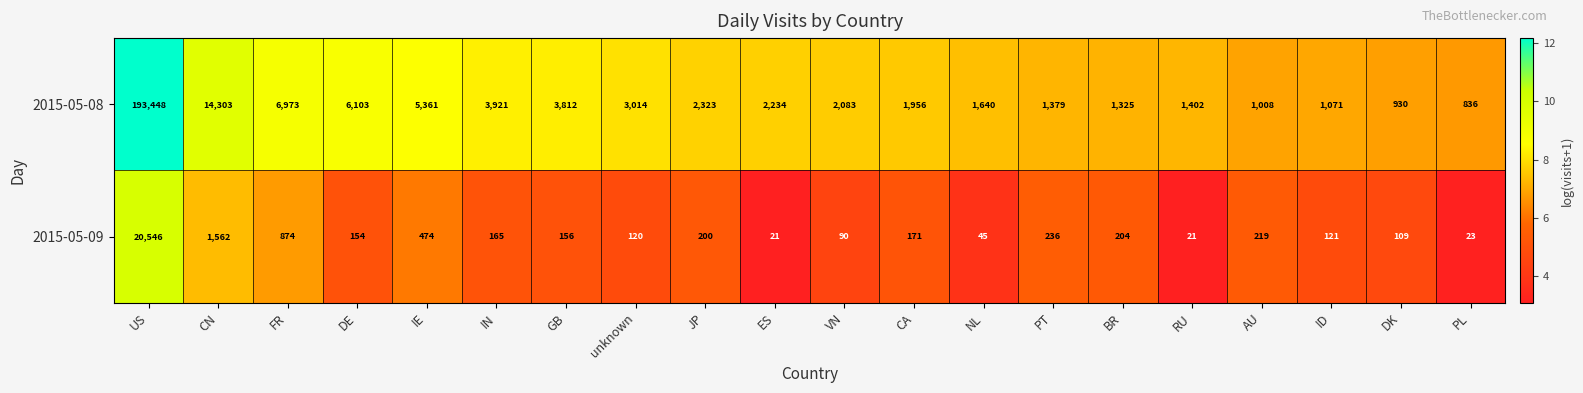

Between BR and RU, which series saw the biggest shift?

2015-05-09